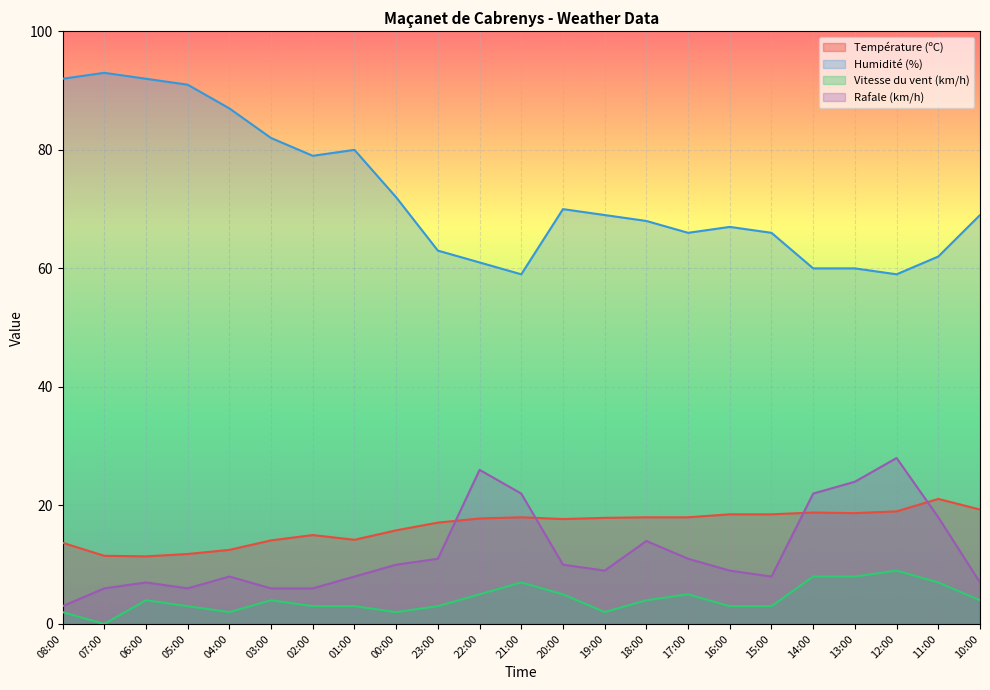

What is the difference between the Température (ºC) values at 06:00 and 20:00?

6.3